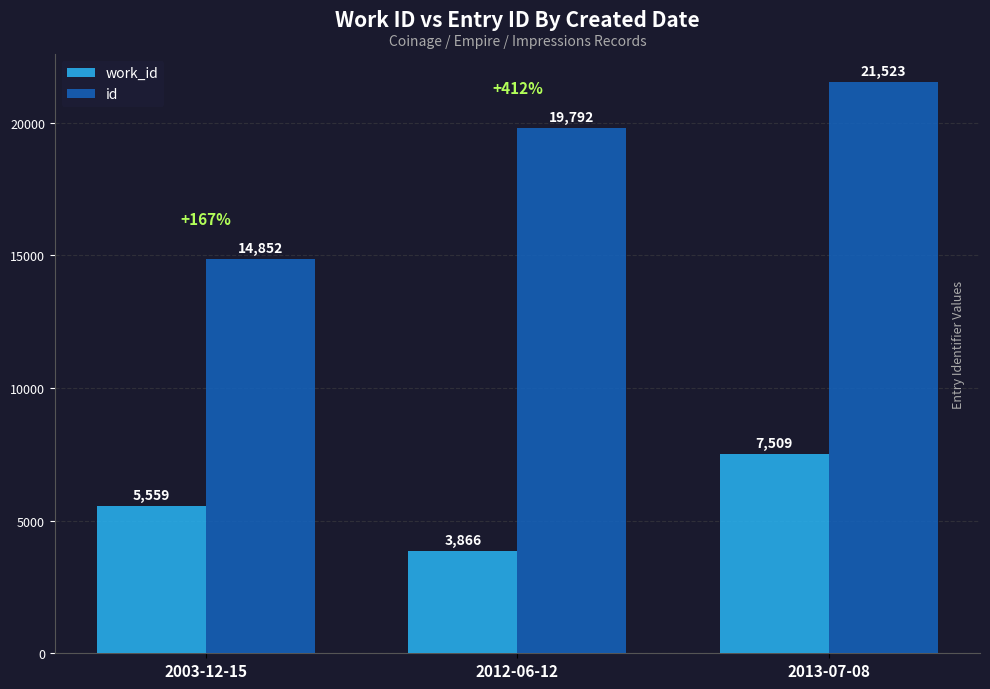

Count the number of data series in this chart.

2